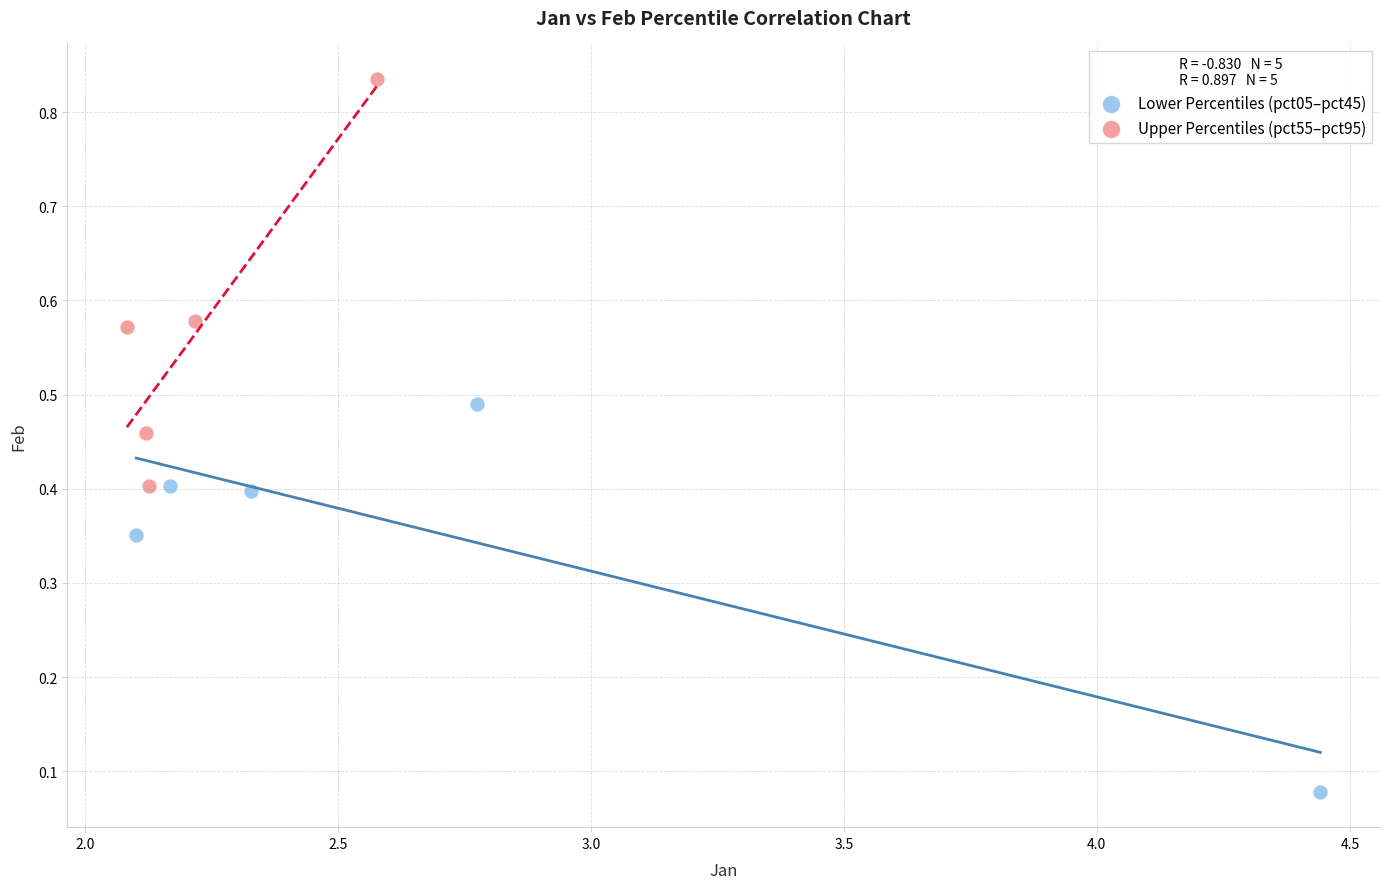

Which series contains the lowest Y value?

Lower Percentiles (pct05–pct45)